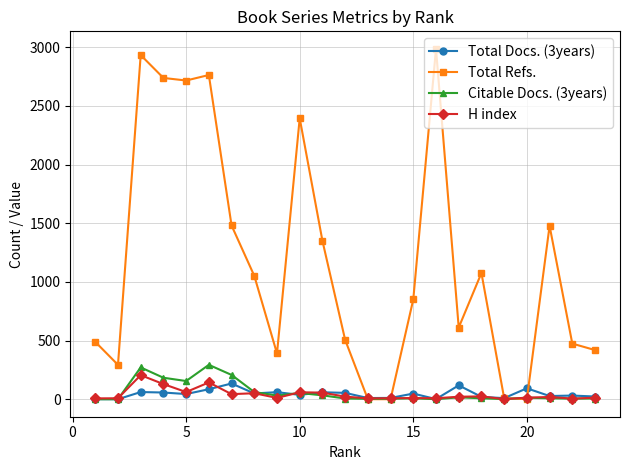

How many lines are shown in the chart?

4